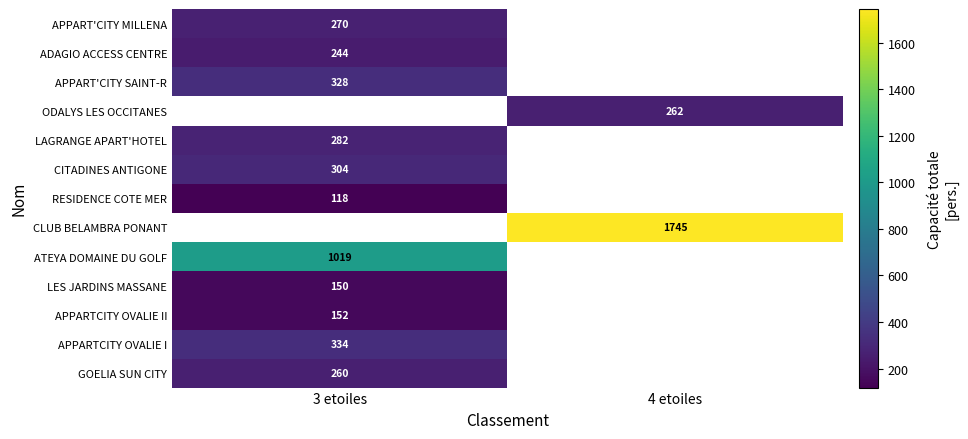

The value of ADAGIO ACCESS CENTRE at 3 etoiles is 244. True or false?

True